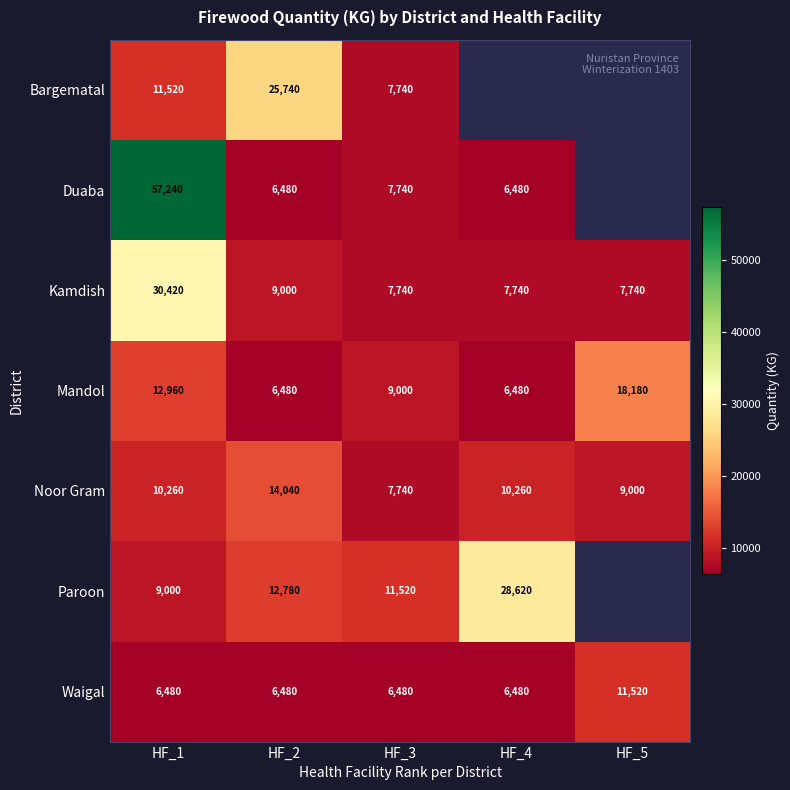

What is the spread (max minus min) of values at HF_2?

19260